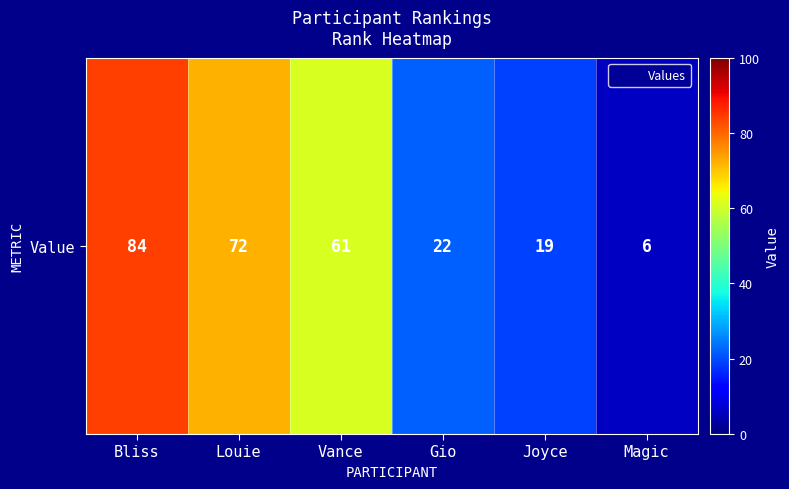

How many categories are shown in the chart?

6